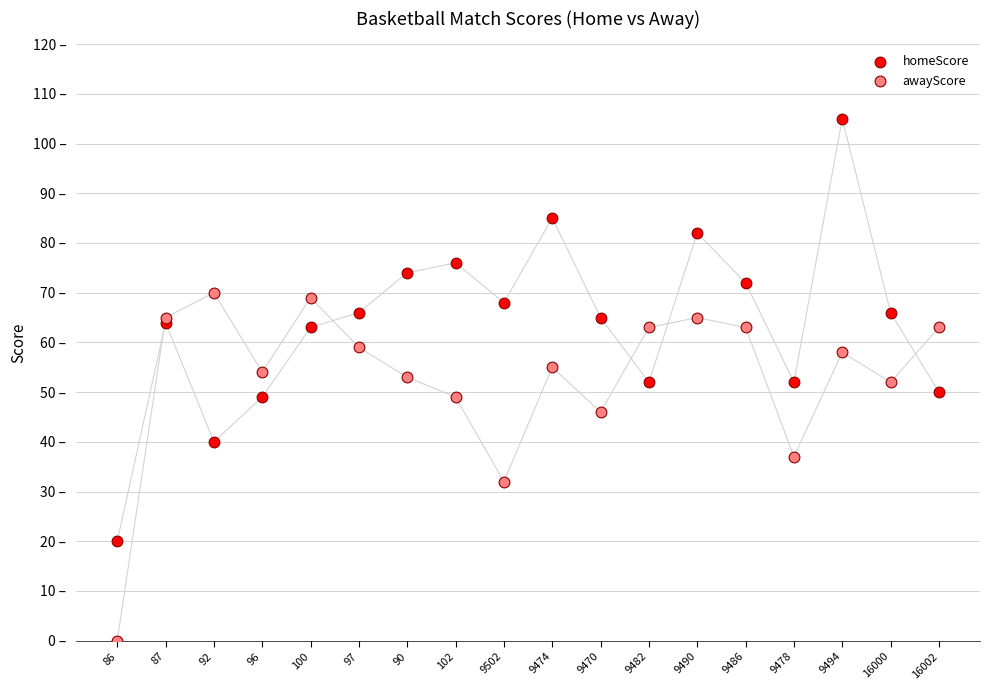

Which series contains the lowest Y value?

awayScore